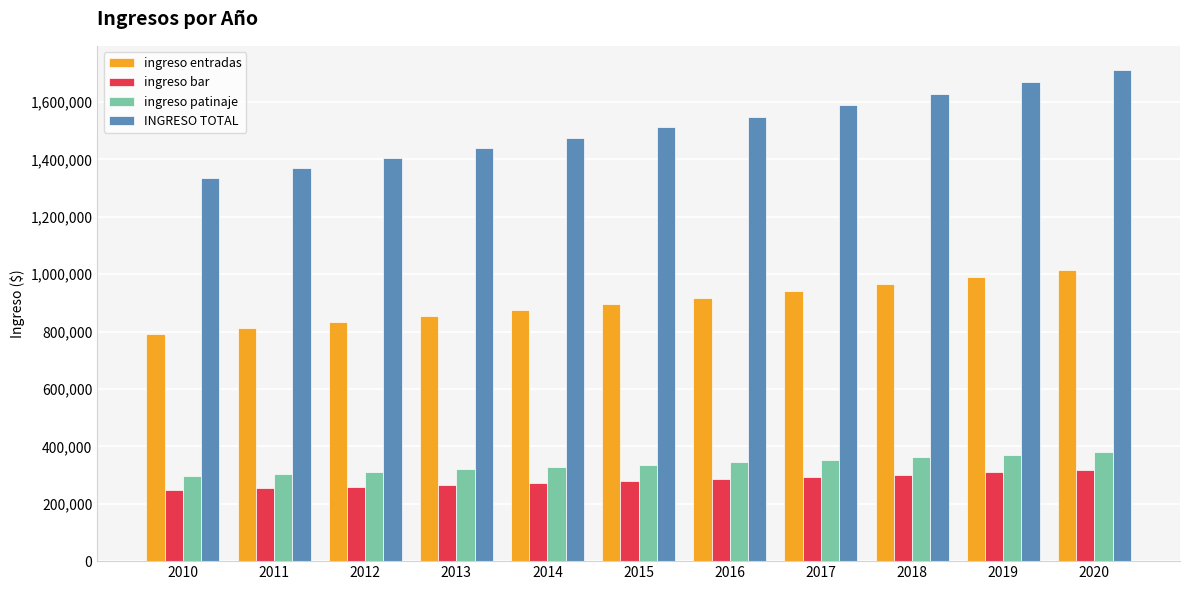

At which category is the sum across all series the highest?

2020